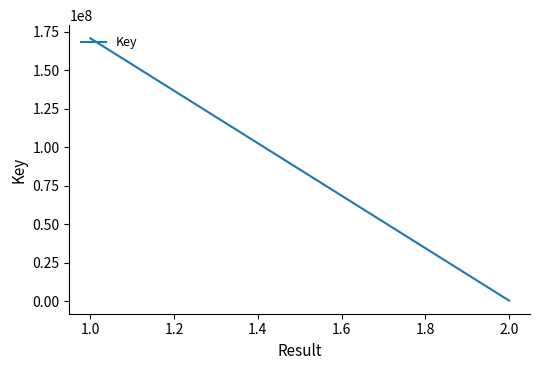

What is the average value?

85479152